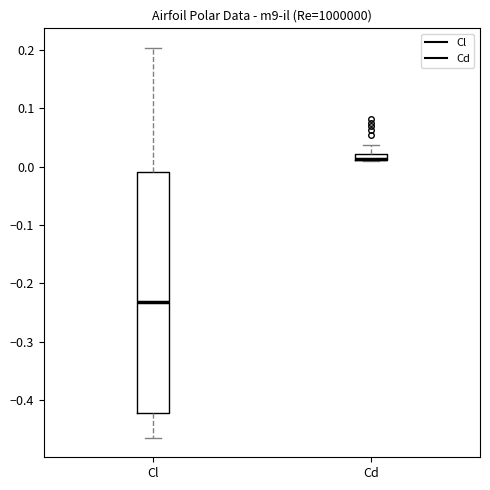

Where does the lower whisker of the box for Cl end on the y-axis? The values are not printed on the chart, so give them approximately, as read against the axis.

-0.46